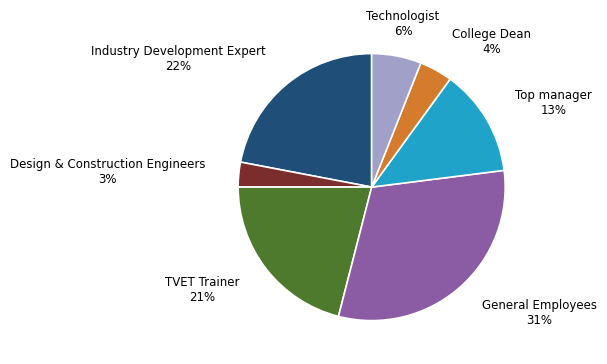

Which slice is the smallest?

Design & Construction Engineers